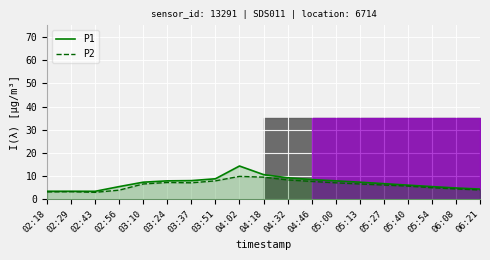

What is the label of the 1st point from the right?

06:21